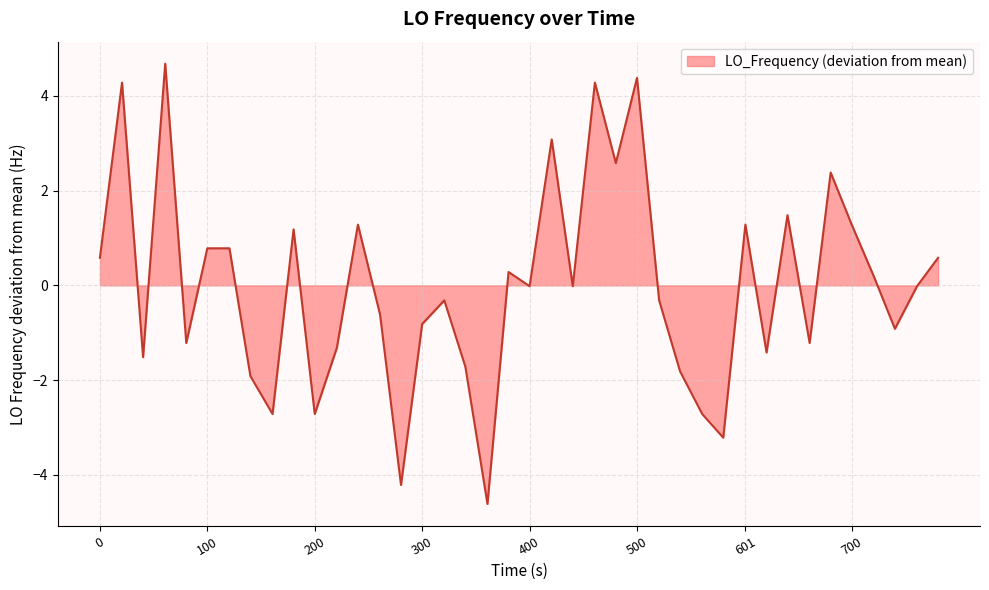

What is the maximum value shown in the chart?

4.7